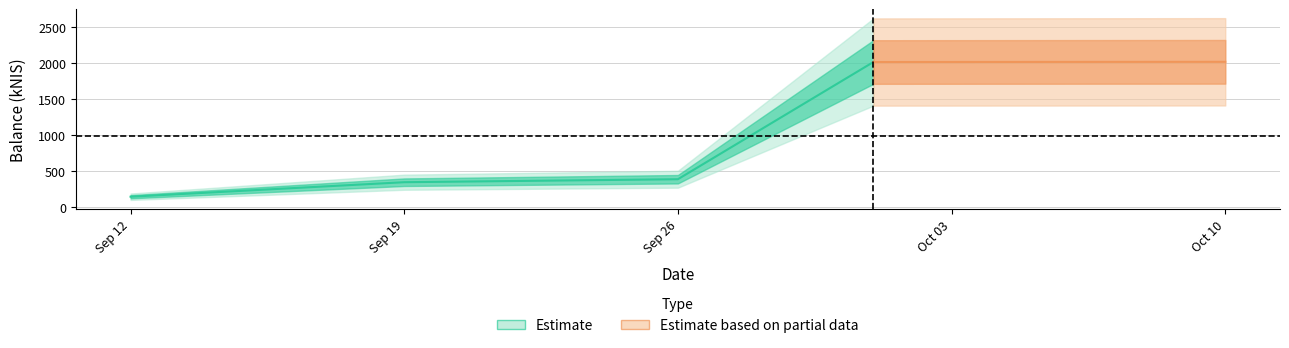

Rank the categories by value from lowest to highest.

2024-09-12, 2024-09-19, 2024-09-26, 2024-10-01, 2024-10-10